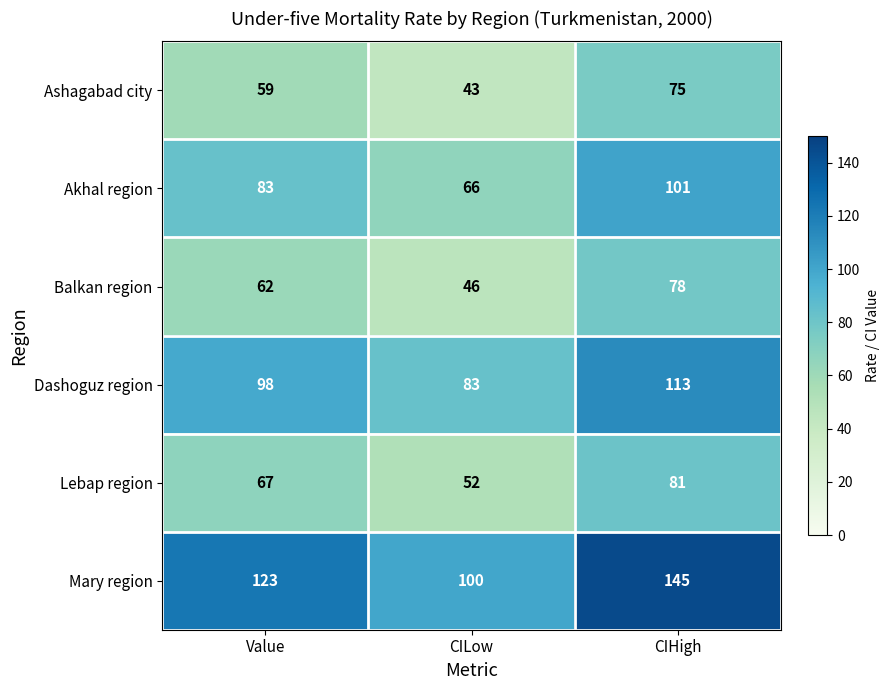

The value of Ashagabad city at CIHigh is 117. True or false?

False